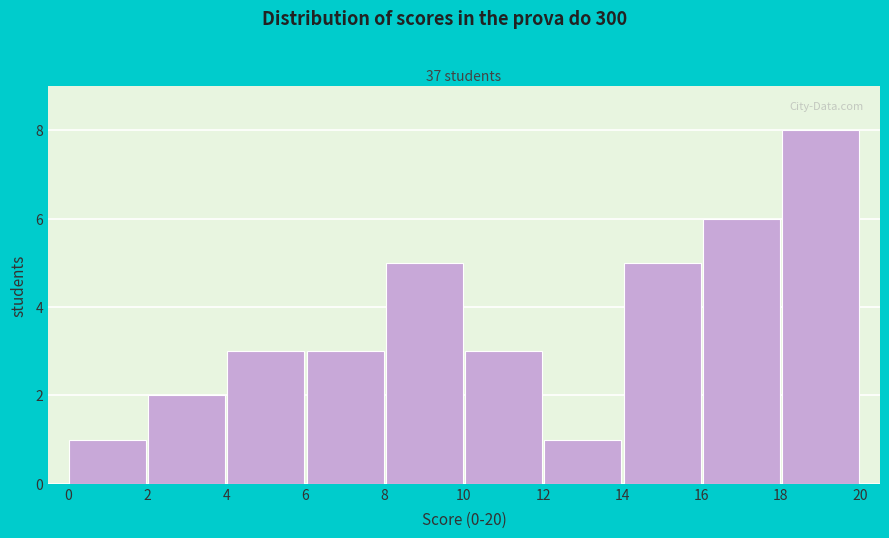

Reading left to right, list every bar in this chart as the range it spans on the x-axis followed by its height. The values are not printed on the chart, so give them approximately, as read against the axis.

0 to 2: 1
2 to 4: 2
4 to 6: 3
6 to 8: 3
8 to 10: 5
10 to 12: 3
12 to 14: 1
14 to 16: 5
16 to 18: 6
18 to 20: 8